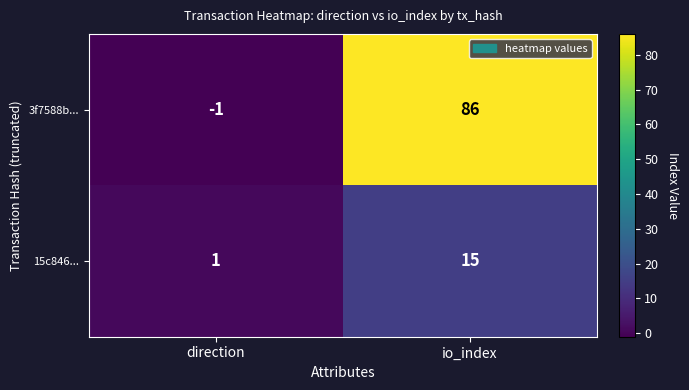

The 3f7588b... series shows 86 at io_index. True or false?

True